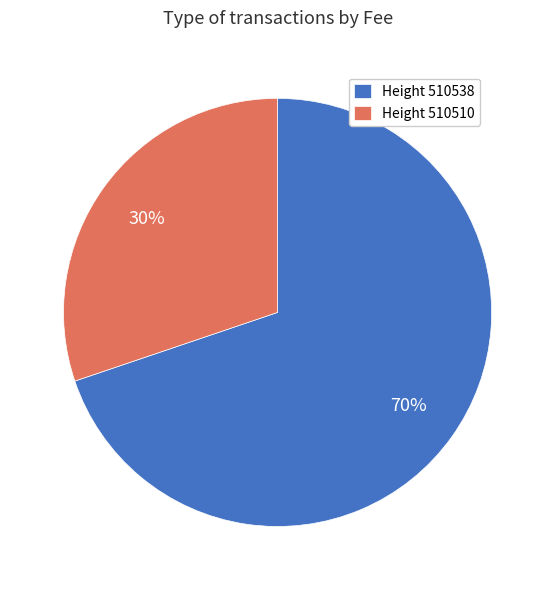

Count the number of slices in the pie.

2